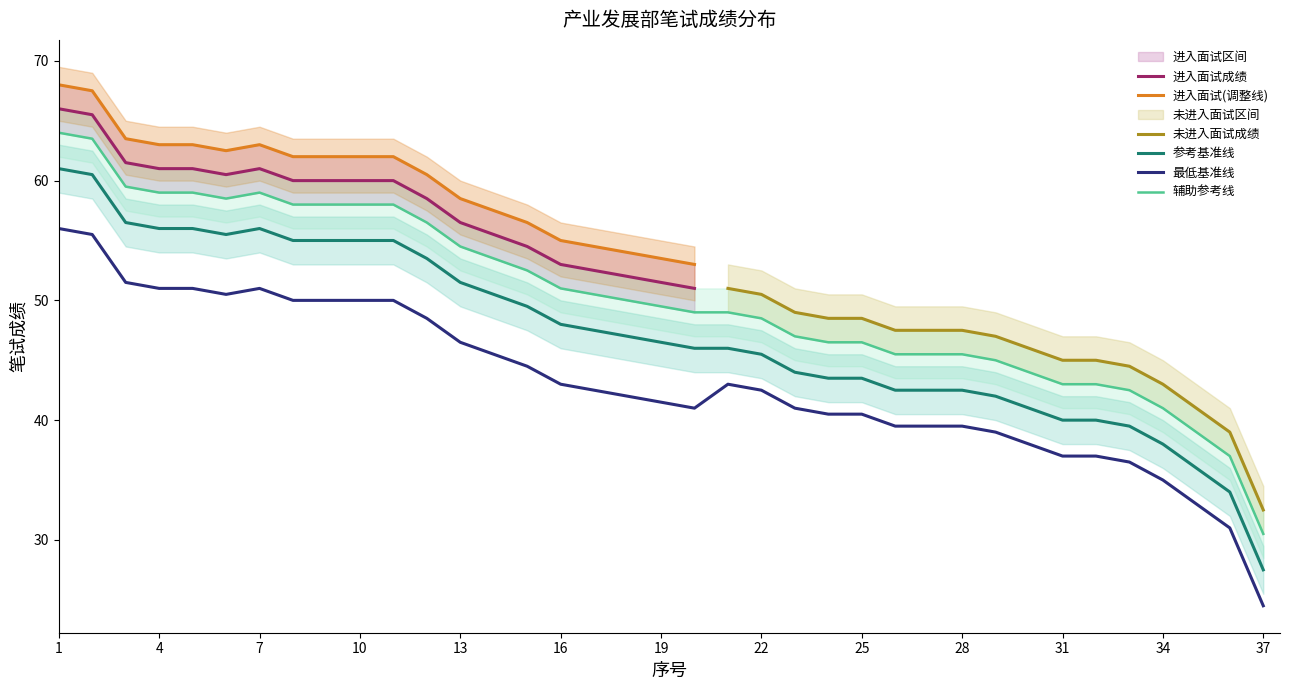

Where is 笔试成绩 nearest to the value 58?

12